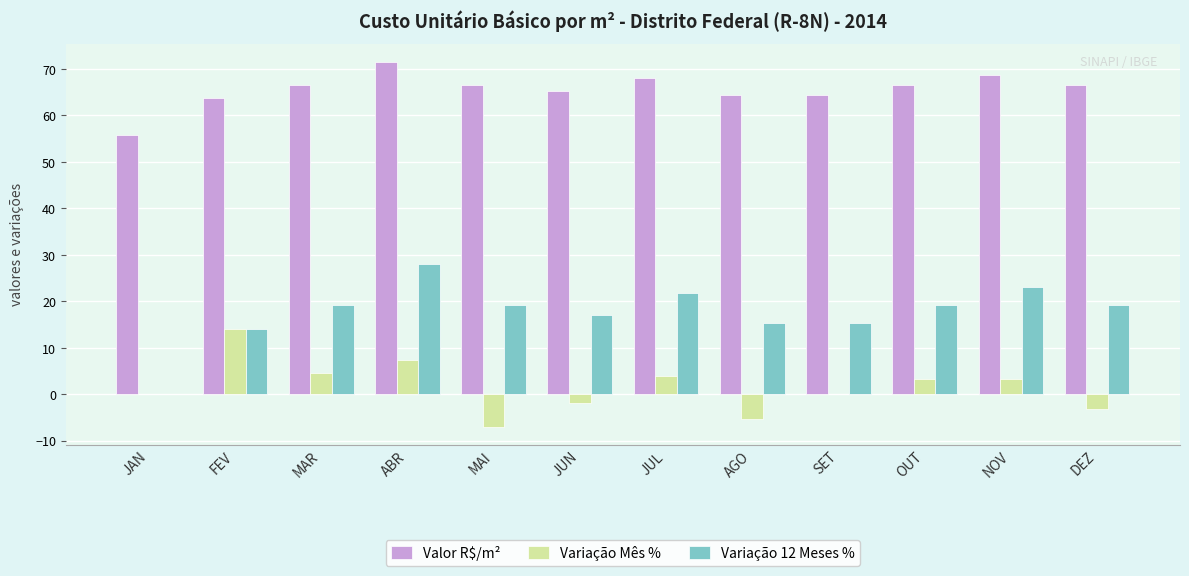

What is the sum of all Variação 12 Meses % values?

211.7